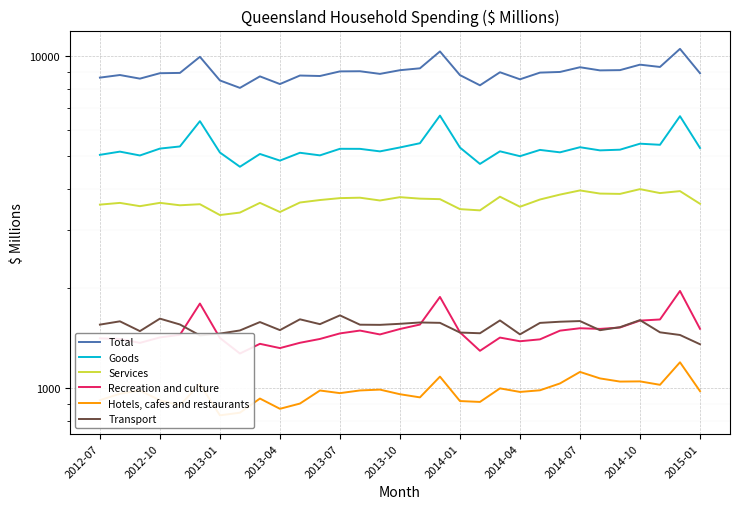

In Services, how many points are lower than both neighbors (excluding endpoints)?

9